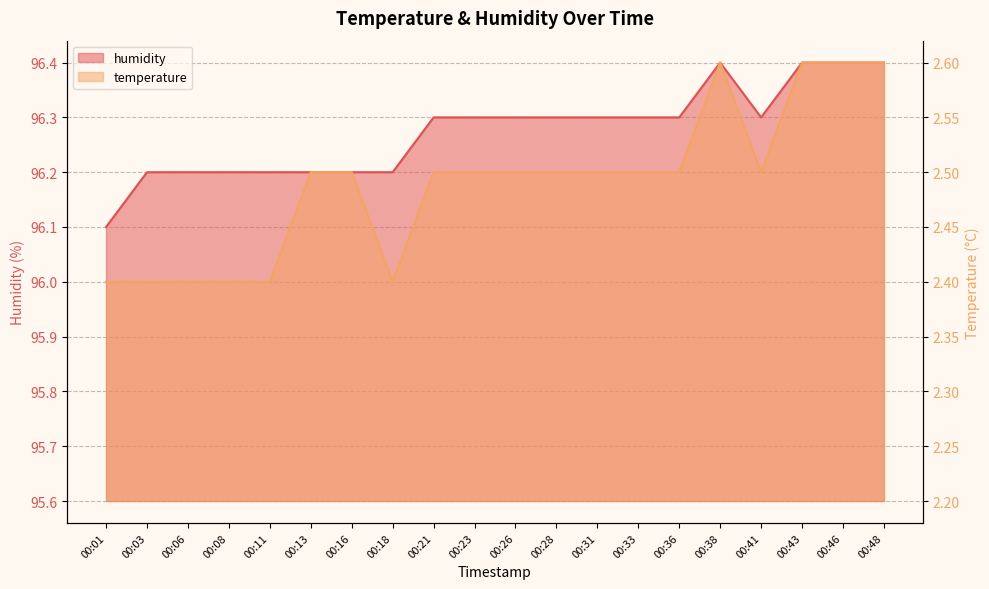

At 00:08, list the series in order from smallest to largest.

temperature, humidity